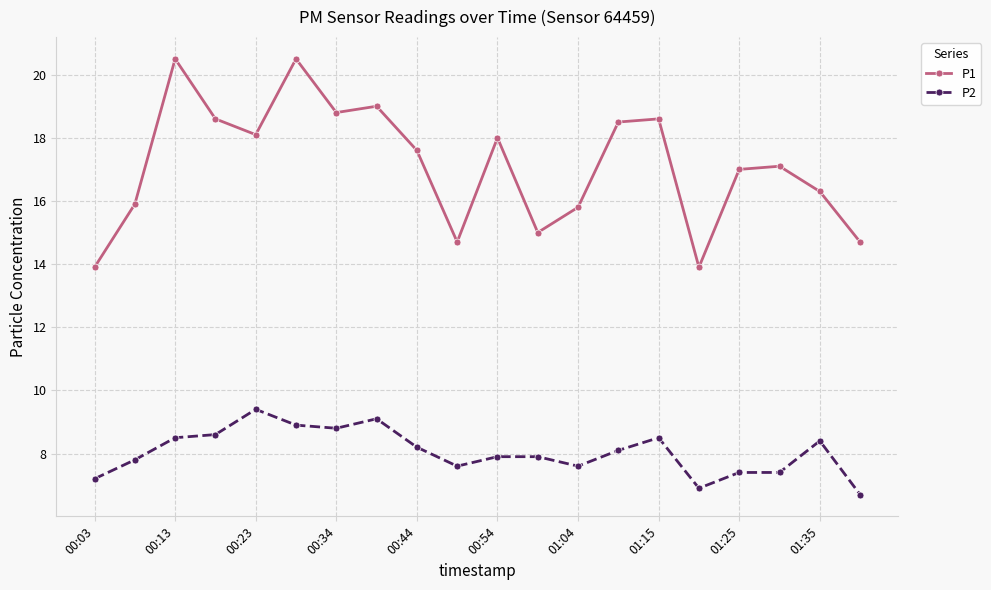

List the series in order of their overall mean, lowest first.

P2, P1